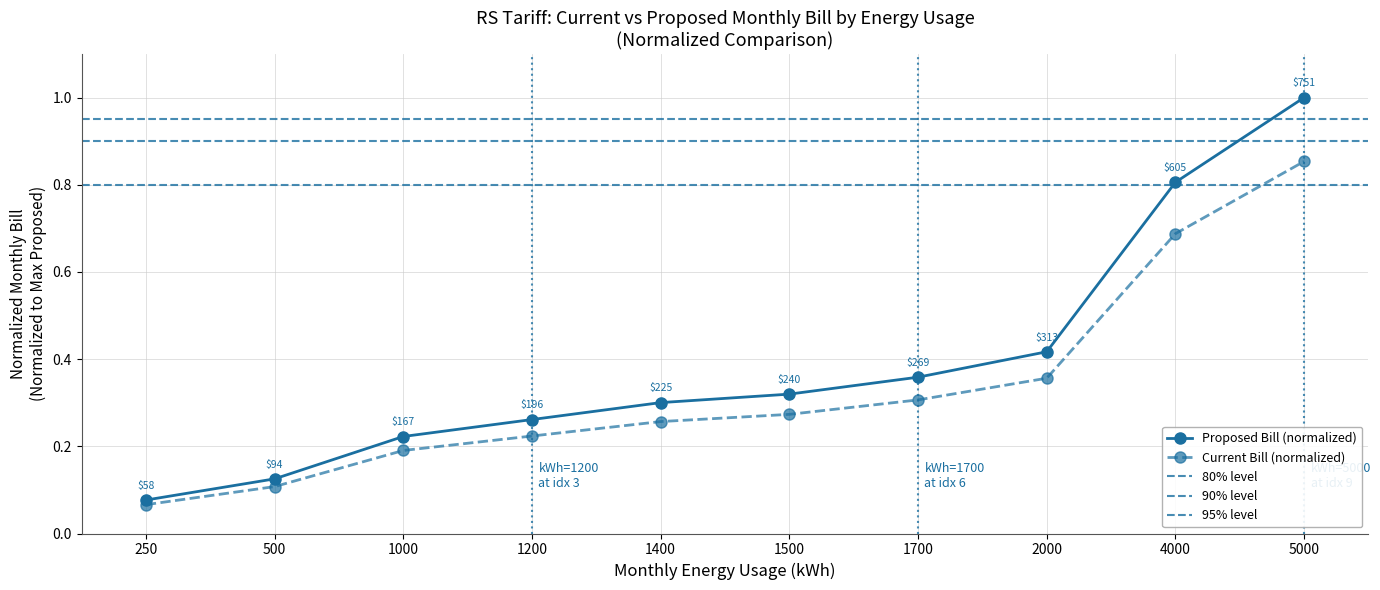

Which series has the widest spread of values?

Proposed Bill